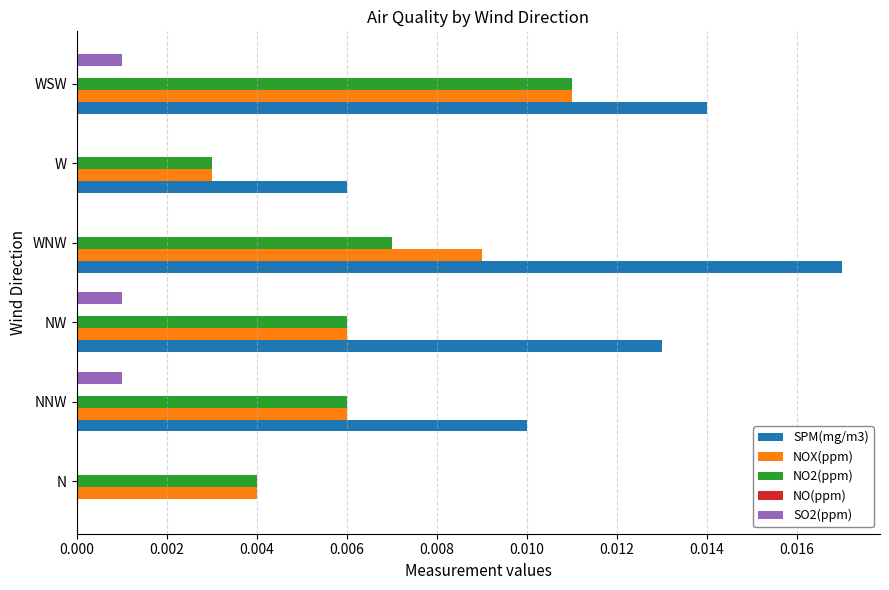

At which label does NOX(ppm) reach its peak?

WSW